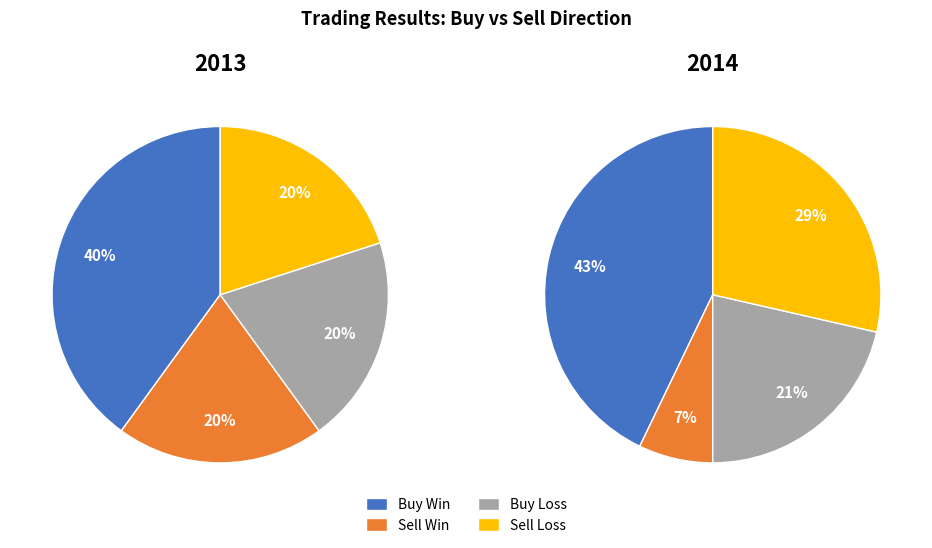

To the nearest percent, what portion does 1 represent?

40%